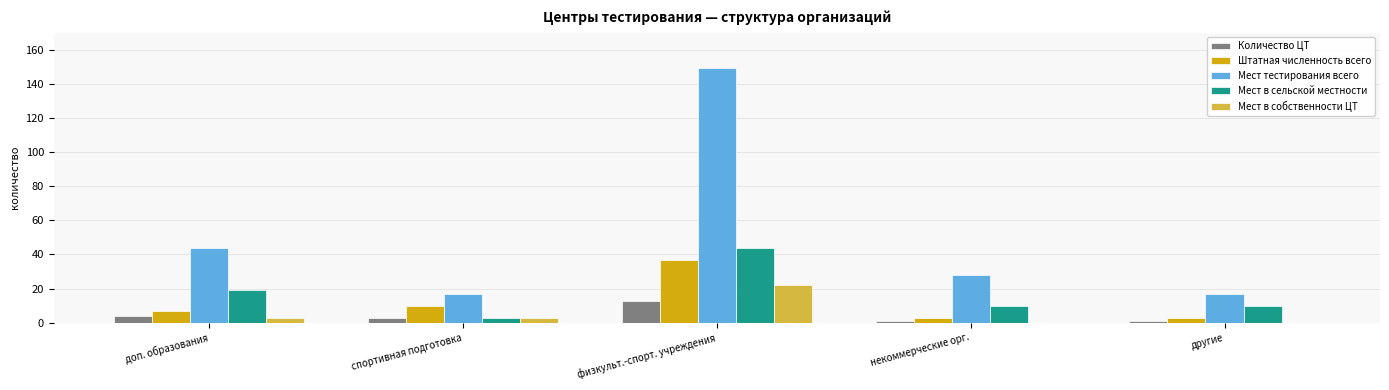

Is it true that Мест тестирования всего equals 149 at физкульт.-спорт. учреждения?

True